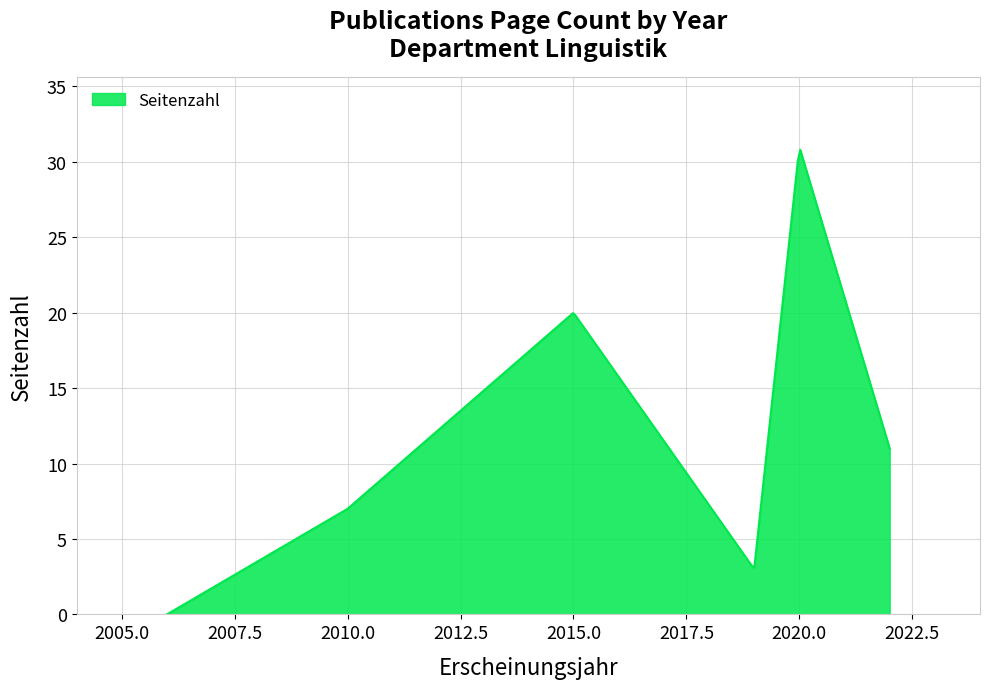

What is the maximum value shown in the chart?

30.8